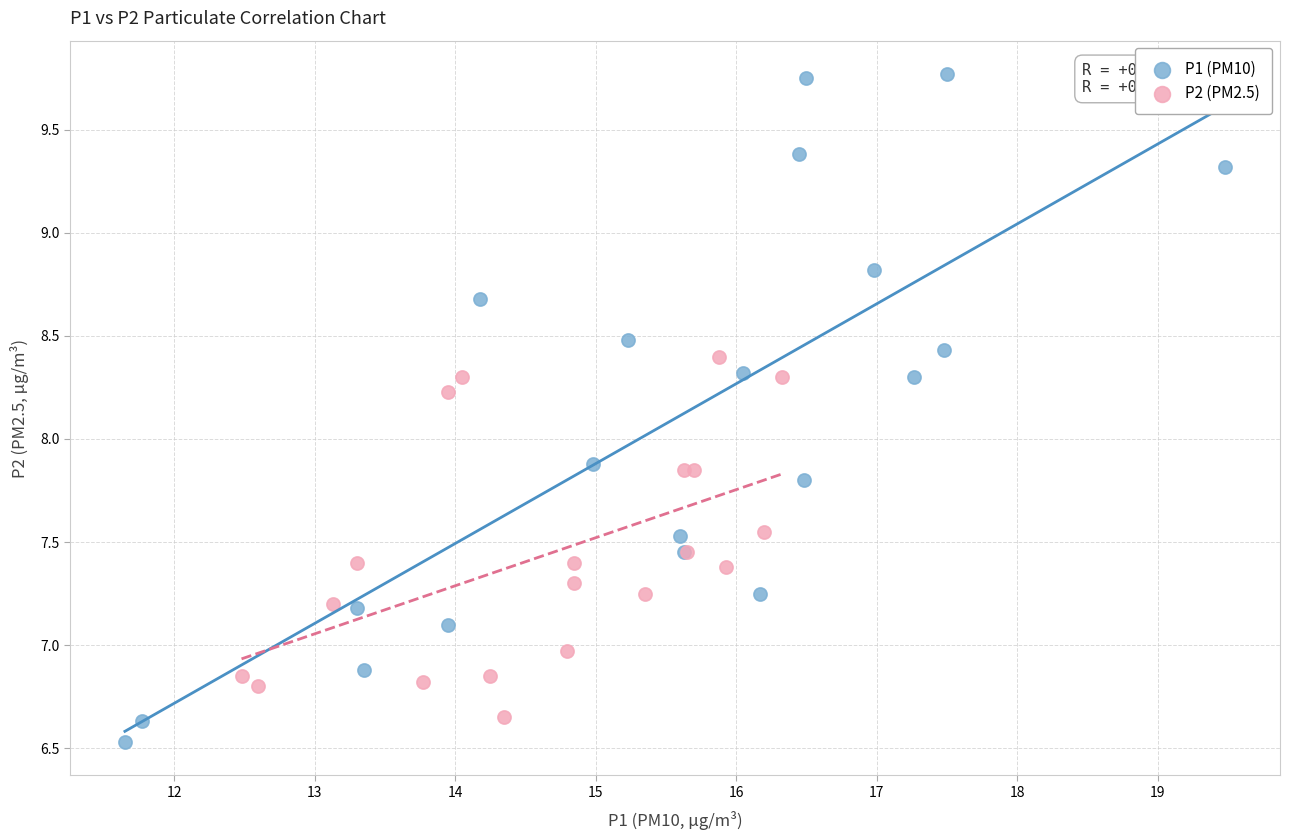

Which series has the widest spread of Y values?

P1 (PM10)